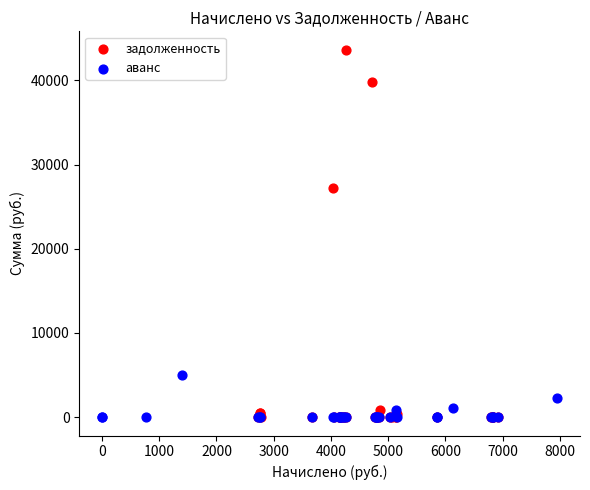

Which series has the widest spread of Y values?

задолженность